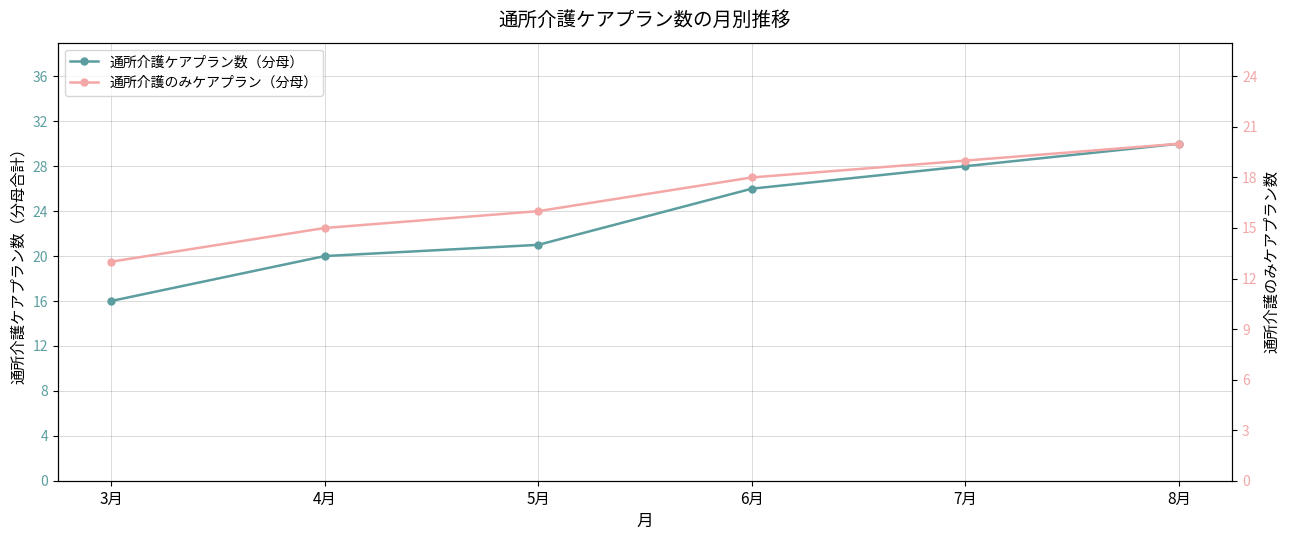

Reading right to left, transcribe all the data shown in this chart.

通所介護ケアプラン数（分母）: 8月=30	7月=28	6月=26	5月=21	4月=20	3月=16
通所介護のみケアプラン（分母）: 8月=20	7月=19	6月=18	5月=16	4月=15	3月=13